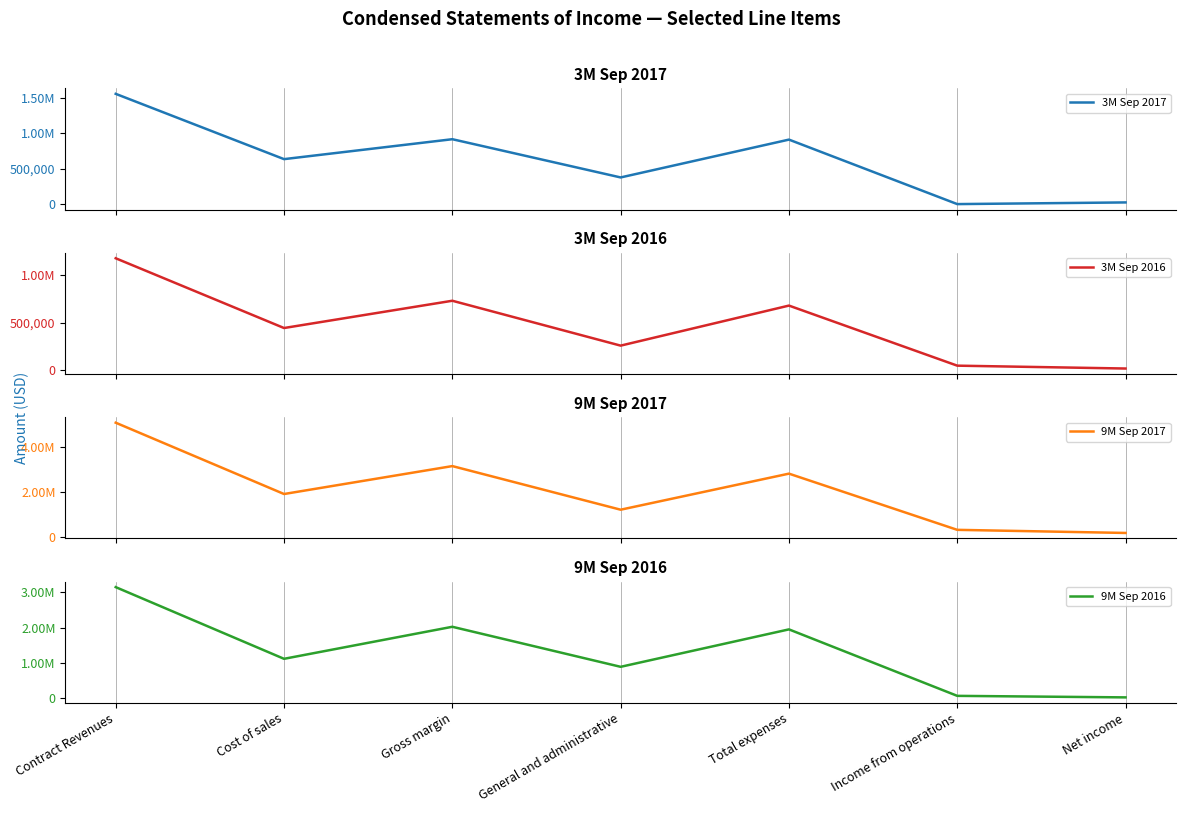

How many data points in 3M Sep 2017 are less than 636128?

3